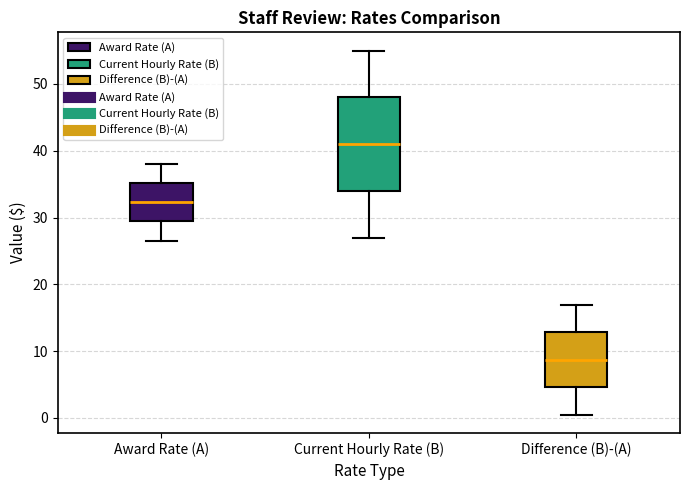

Reading left to right, read every box against the y-axis: the position of its median line, the range the box covers, and the ends of its whiskers. The values are not printed on the chart, so give them approximately, as read against the axis.

Award Rate (A): median 32, box 29 to 35, whiskers 27 to 38
Current Hourly Rate (B): median 41, box 34 to 48, whiskers 27 to 55
Difference (B)-(A): median 9, box 5 to 13, whiskers 0 to 17